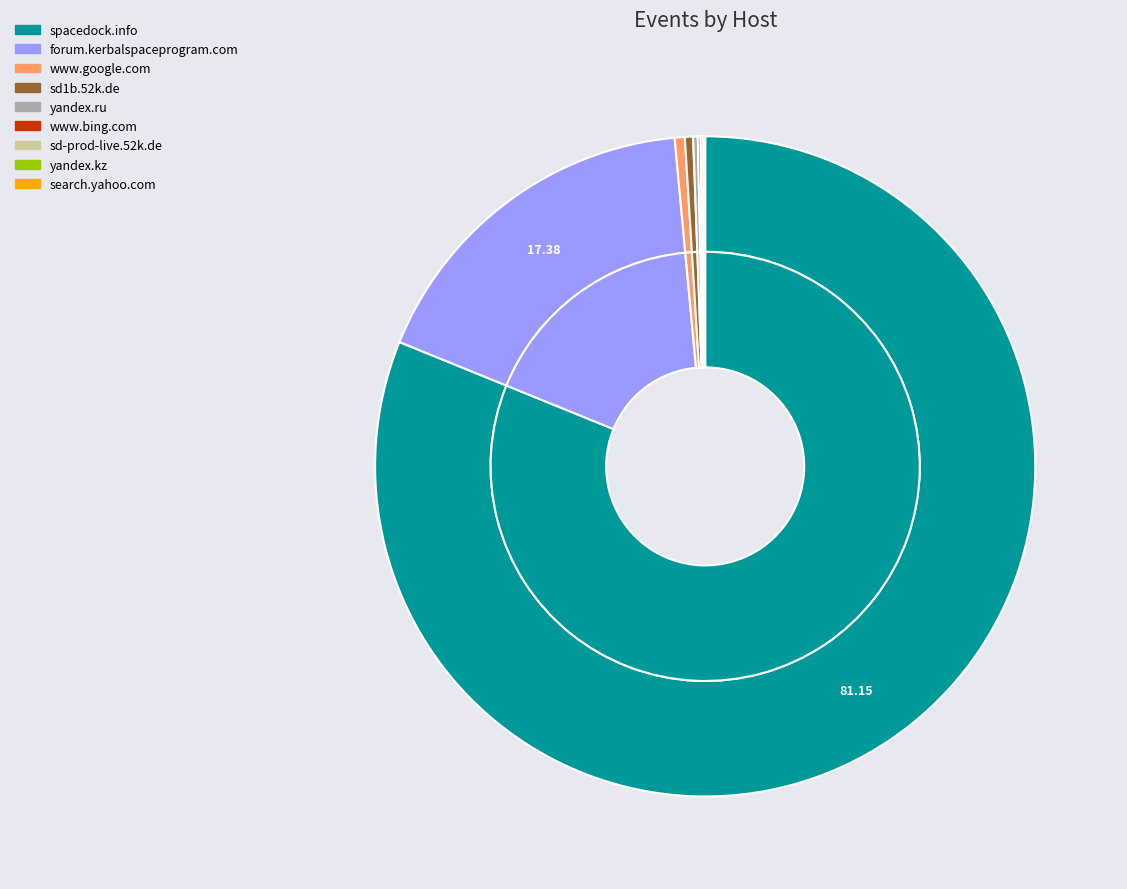

How many segments does this pie chart have?

9